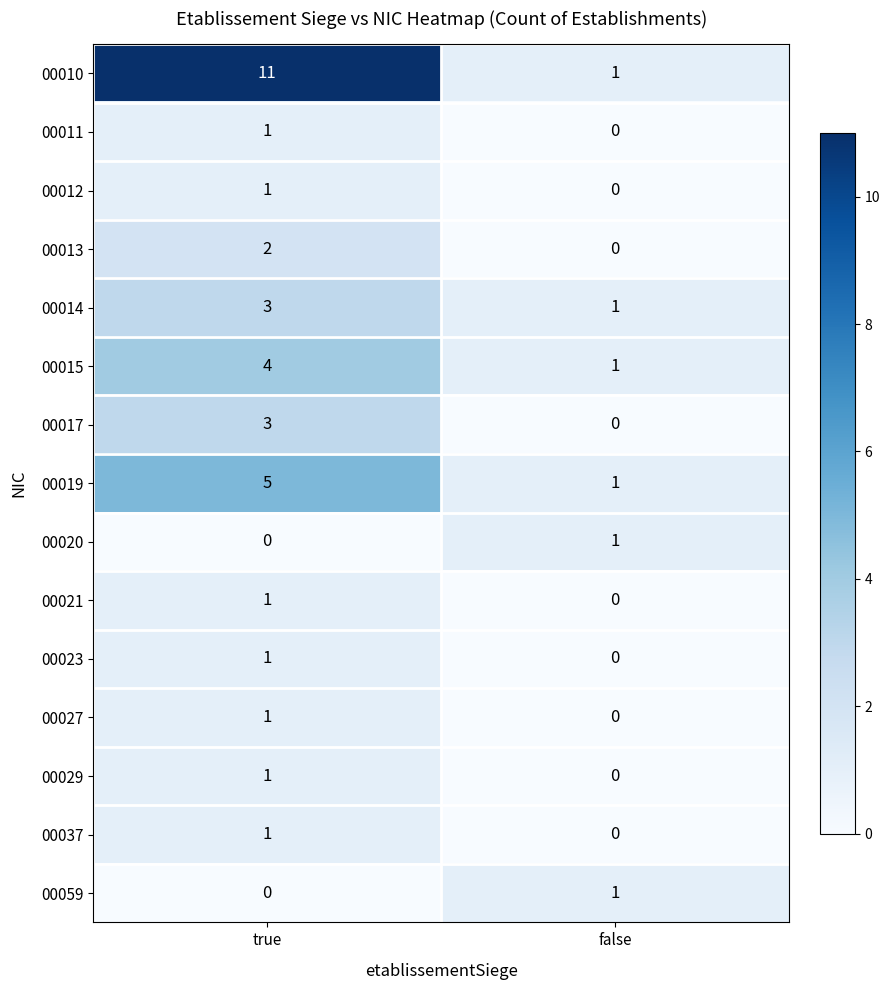

Reading left to right, extract all data points from this chart.

00010: true=11	false=1
00011: true=1	false=0
00012: true=1	false=0
00013: true=2	false=0
00014: true=3	false=1
00015: true=4	false=1
00017: true=3	false=0
00019: true=5	false=1
00020: true=0	false=1
00021: true=1	false=0
00023: true=1	false=0
00027: true=1	false=0
00029: true=1	false=0
00037: true=1	false=0
00059: true=0	false=1